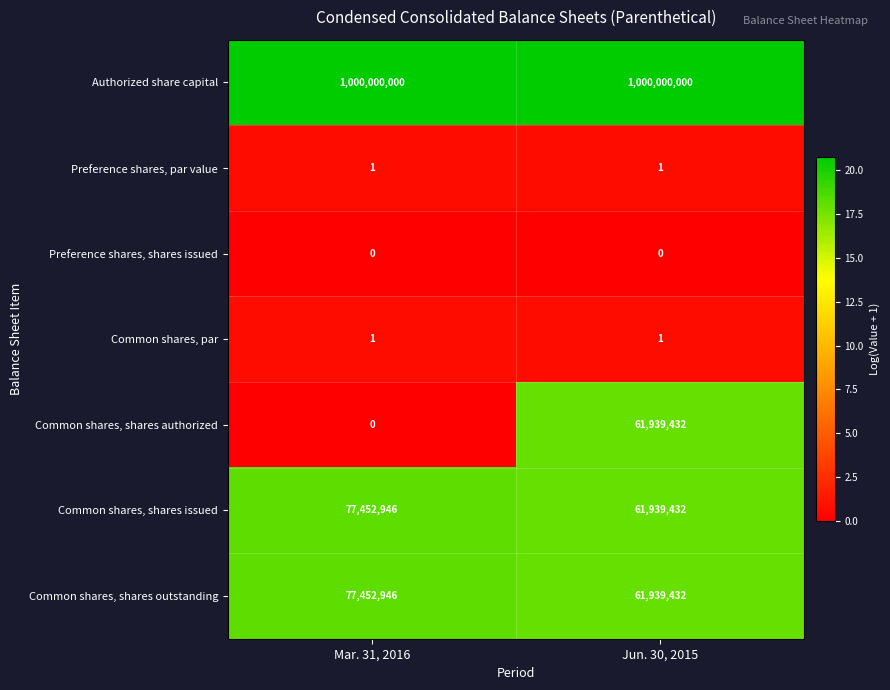

What is the difference between the maximum and minimum values in the Common shares, shares authorized series?

61939432